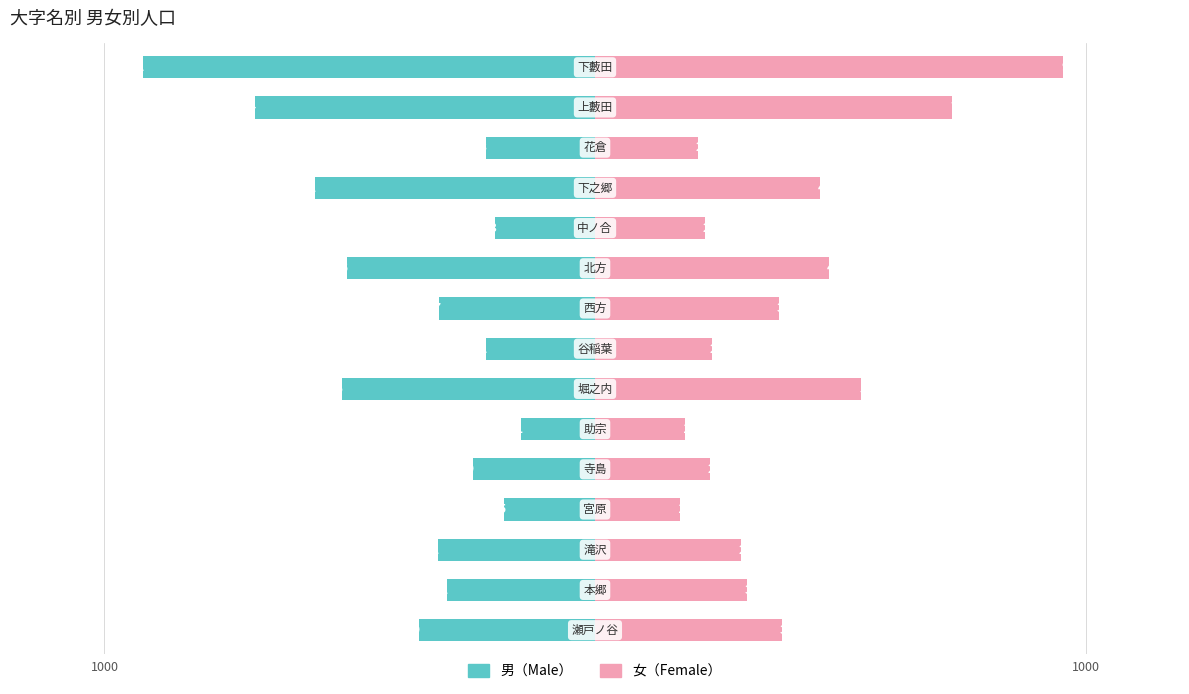

Is it true that 女 equals 125 at 500?

False